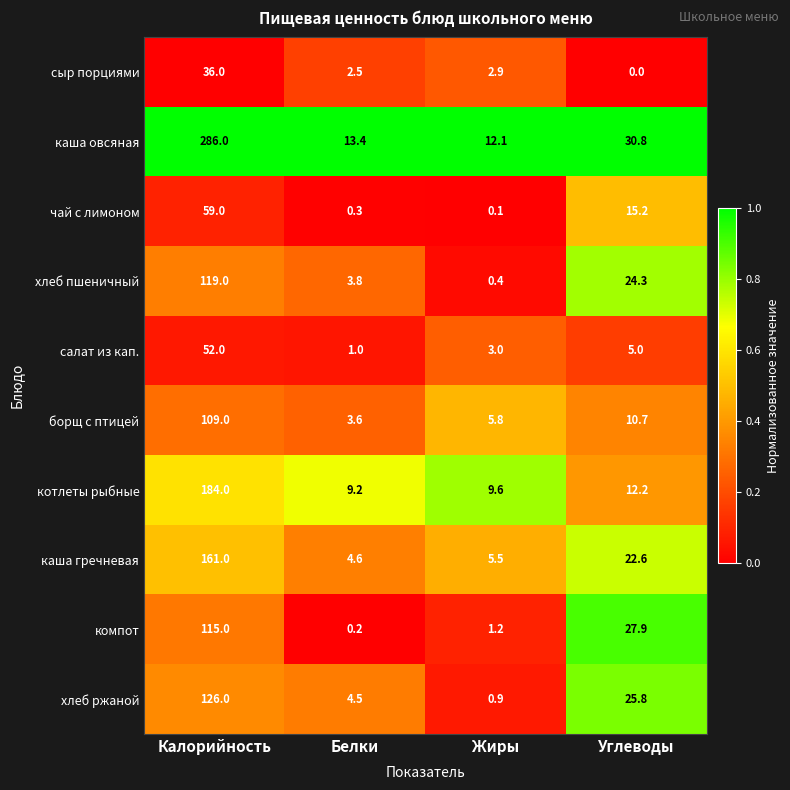

Rank the series at Белки from lowest to highest value.

компот, чай с лимоном, салат из кап., сыр порциями, борщ с птицей, хлеб пшеничный, хлеб ржаной, каша гречневая, котлеты рыбные, каша овсяная